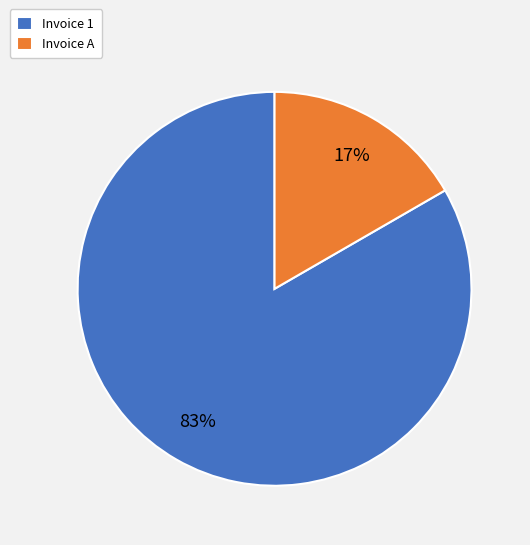

Is it true that Invoice 1 is 74% of the pie?

False